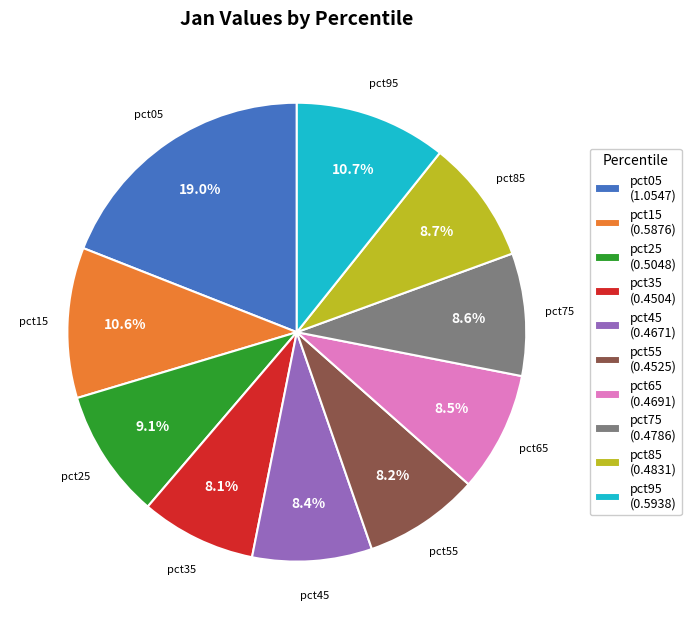

What percentage do pct35 and pct95 together represent?

18.8%